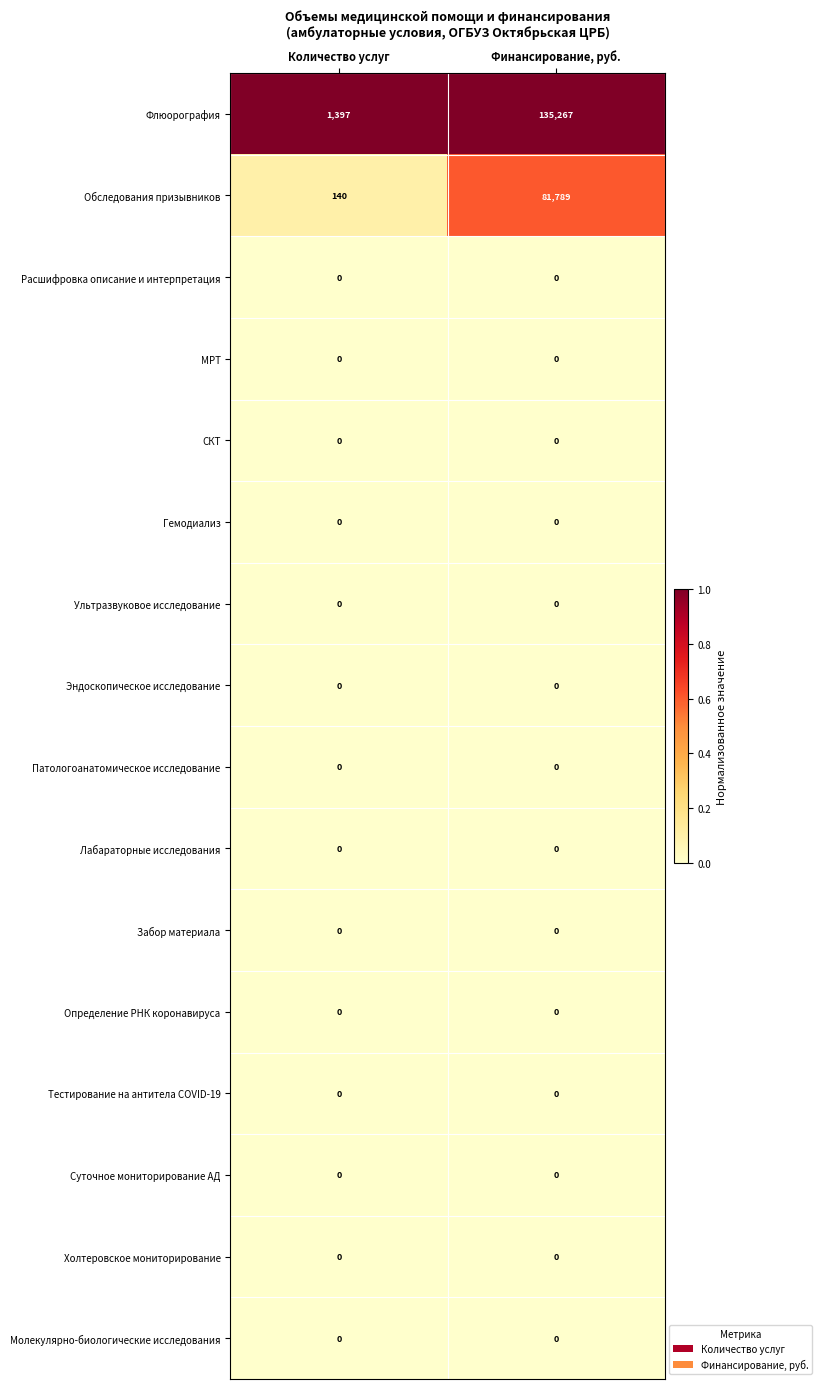

The value of Флюорография at Количество услуг is 376. True or false?

False